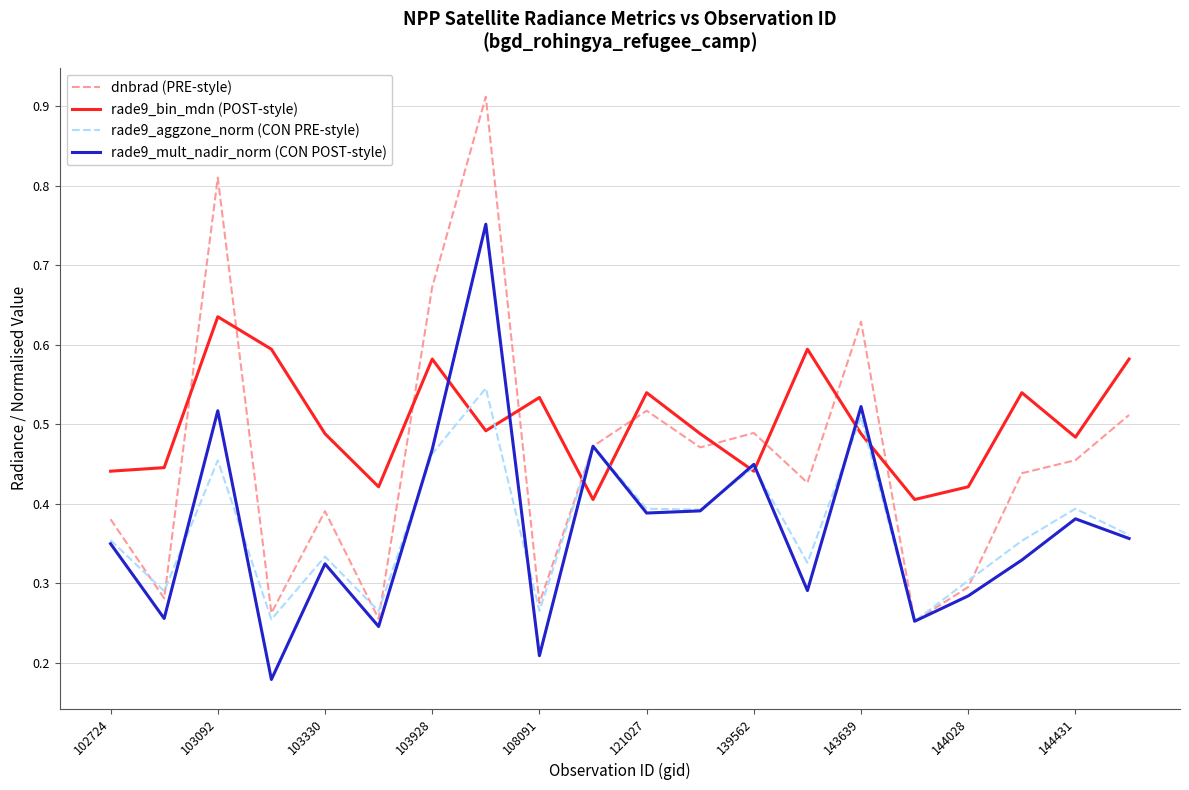

Which series has the largest range (max minus min)?

dnbrad (PRE-style)